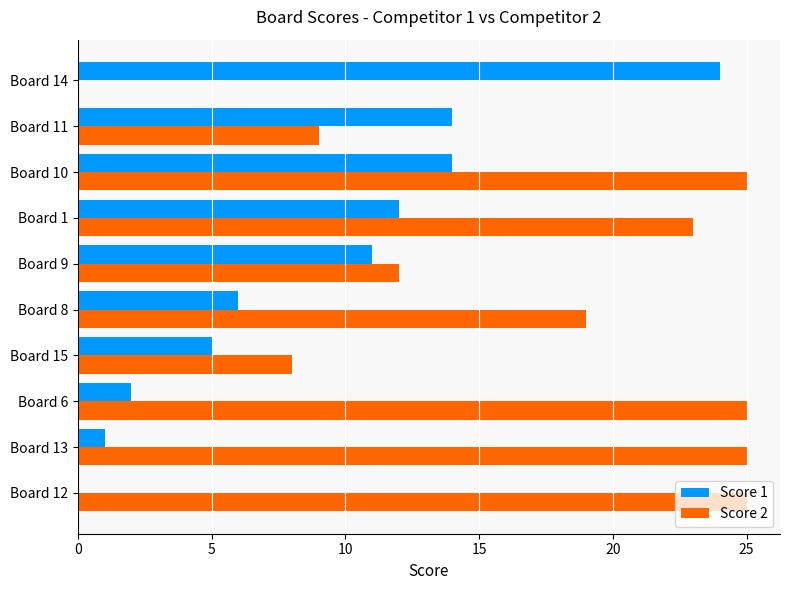

At which category is the sum across all series the highest?

Board 10